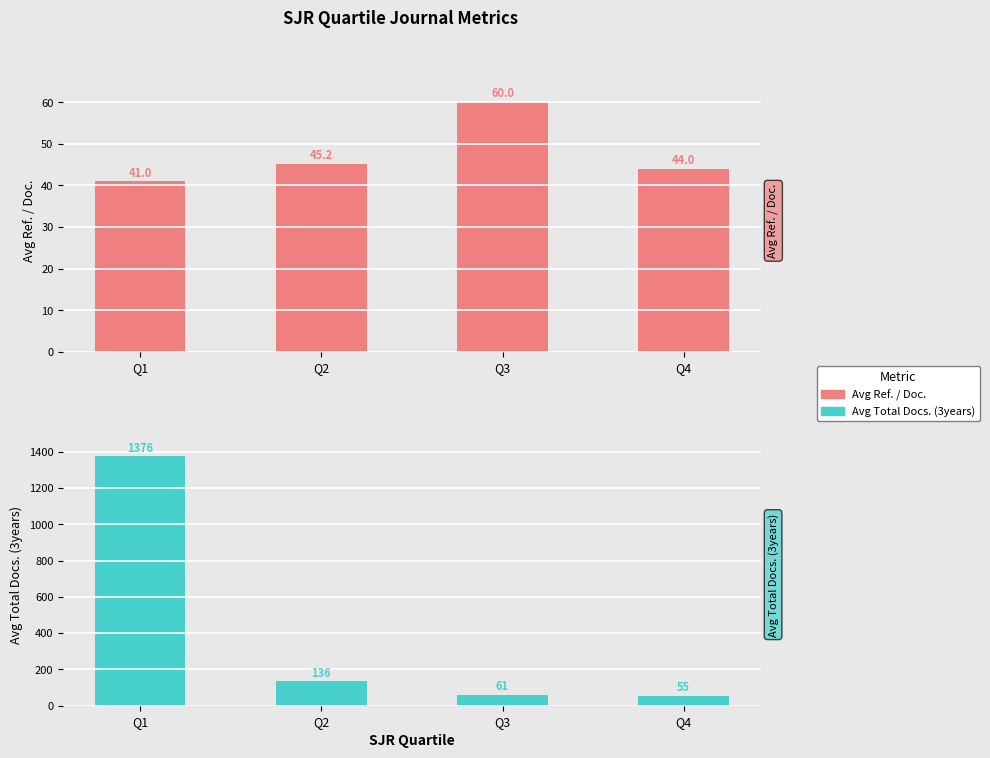

Is the value of Avg Ref. / Doc. at Q2 greater than the value of Avg Total Docs. (3years) at Q4?

No